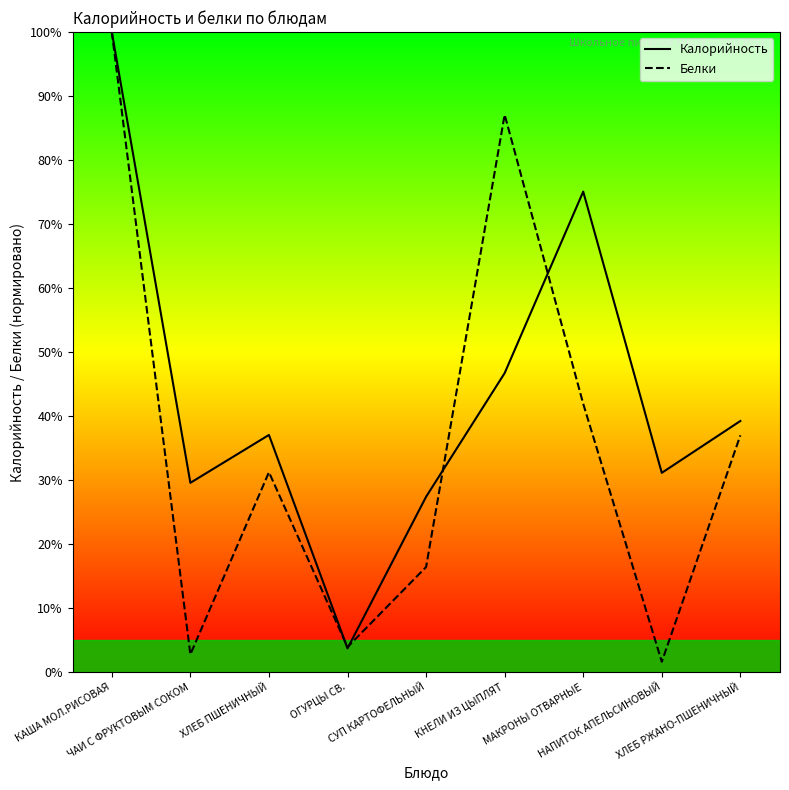

What is the label of the 1st point from the right?

ХЛЕБ РЖАНО-ПШЕНИЧНЫЙ